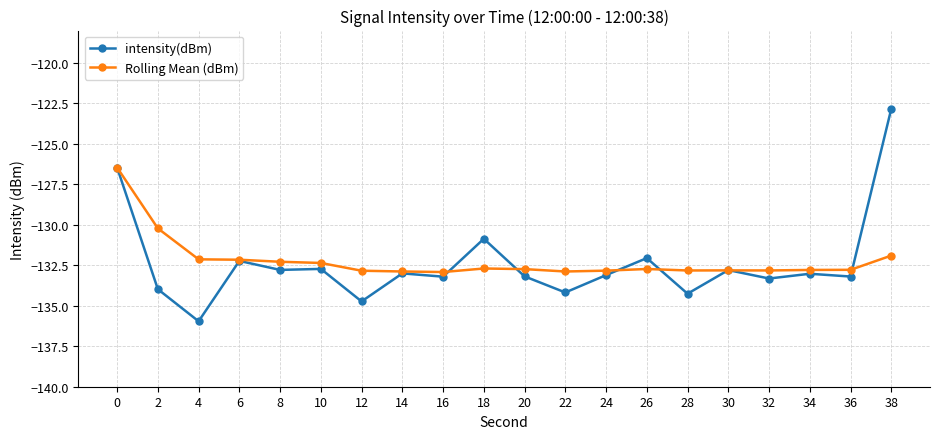

Rank the series by their maximum value, from lowest to highest.

Rolling Mean (dBm), intensity(dBm)